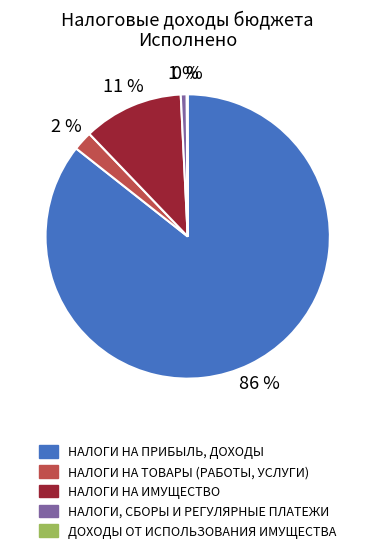

Is the sum of НАЛОГИ НА ТОВАРЫ (РАБОТЫ, УСЛУГИ) and НАЛОГИ НА ИМУЩЕСТВО greater than half?

No